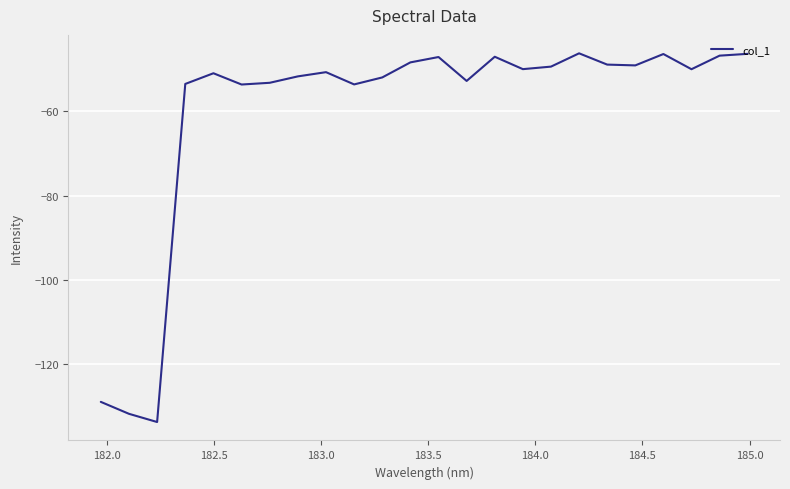

What is the maximum value shown in the chart?

-46.2